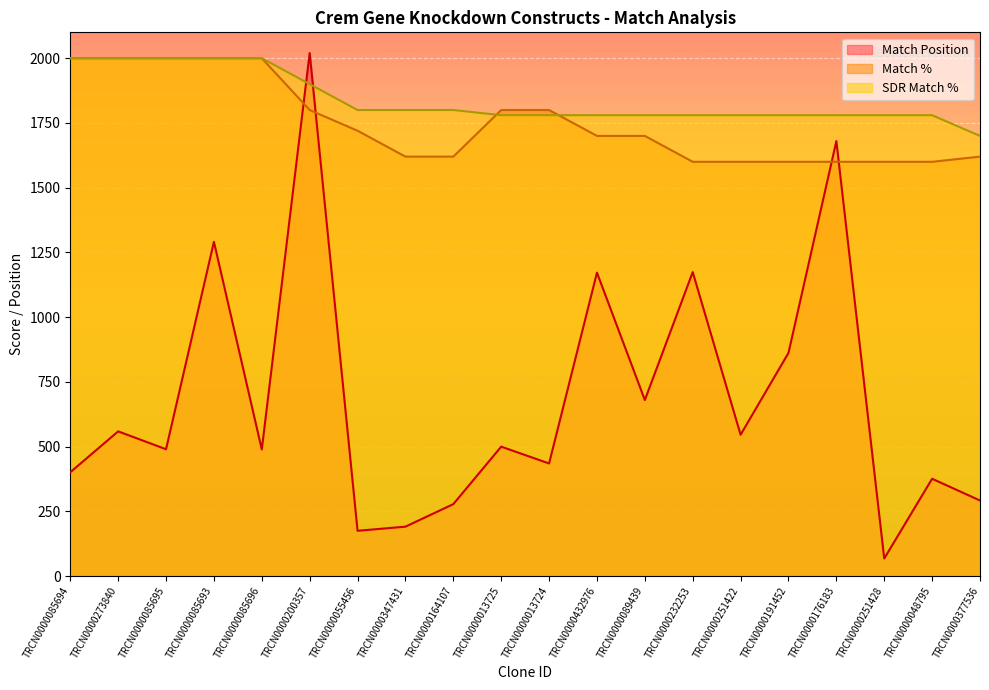

True or false: SDR Match % has more than 0 points higher than both neighbors.

False